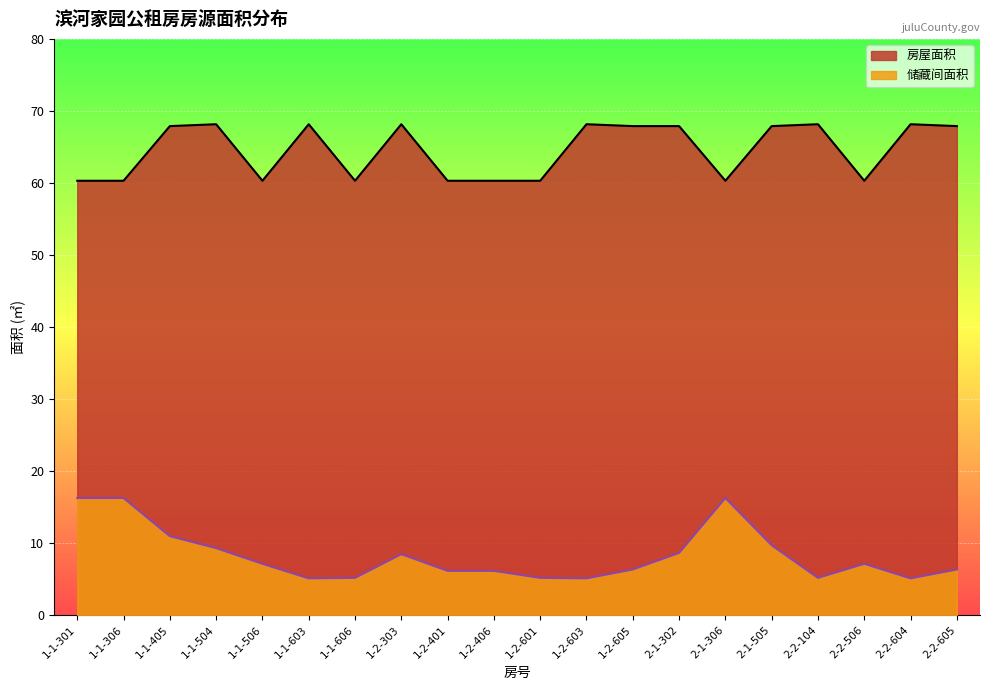

Which category has the lowest value in the 储藏间面积 series?

1-1-603